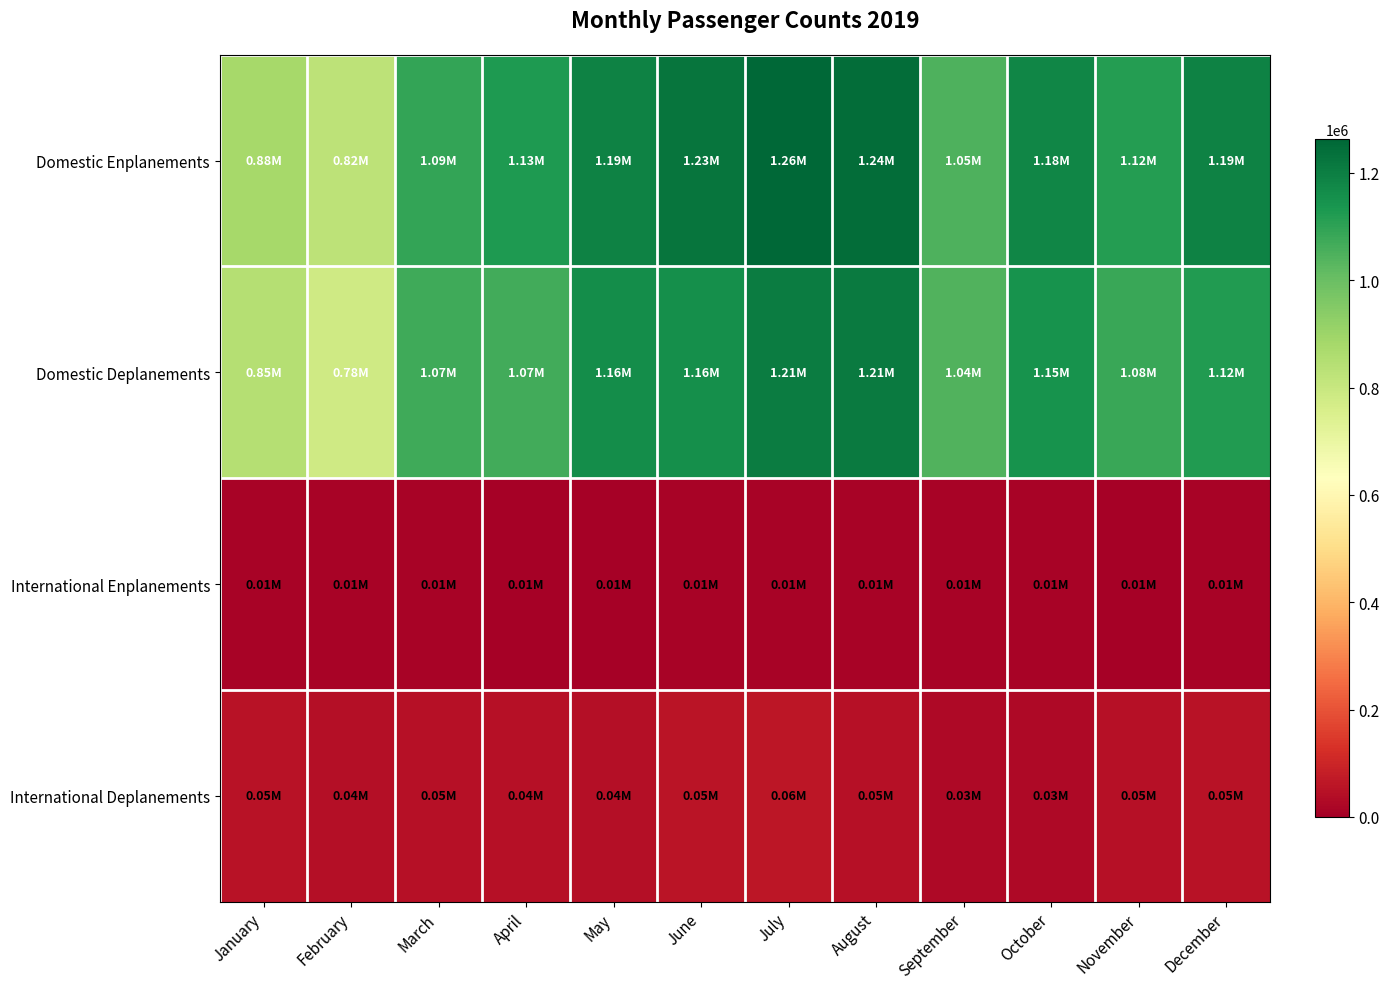

Rank the series at March from highest to lowest value.

Domestic Enplanements, Domestic Deplanements, International Deplanements, International Enplanements